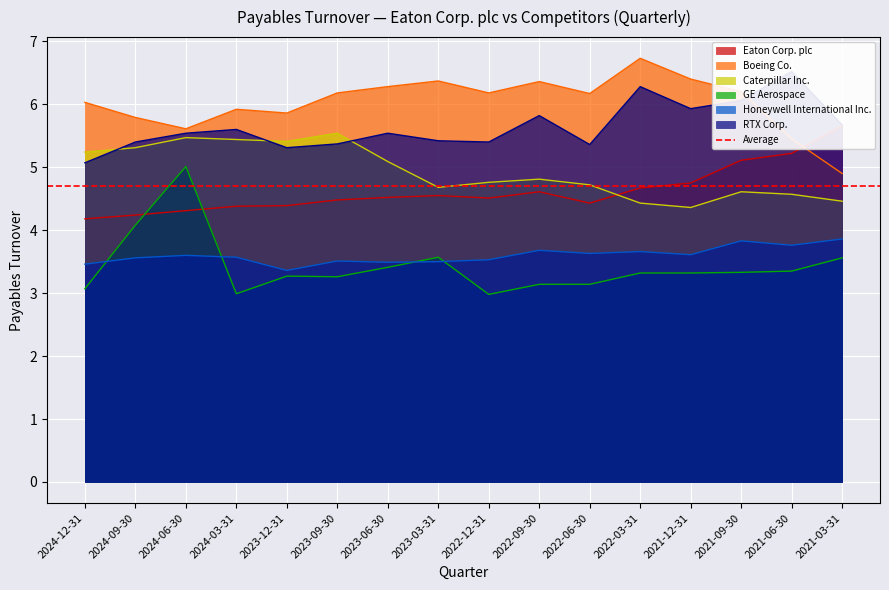

In Eaton Corp. plc, how many points are higher than both neighbors (excluding endpoints)?

2